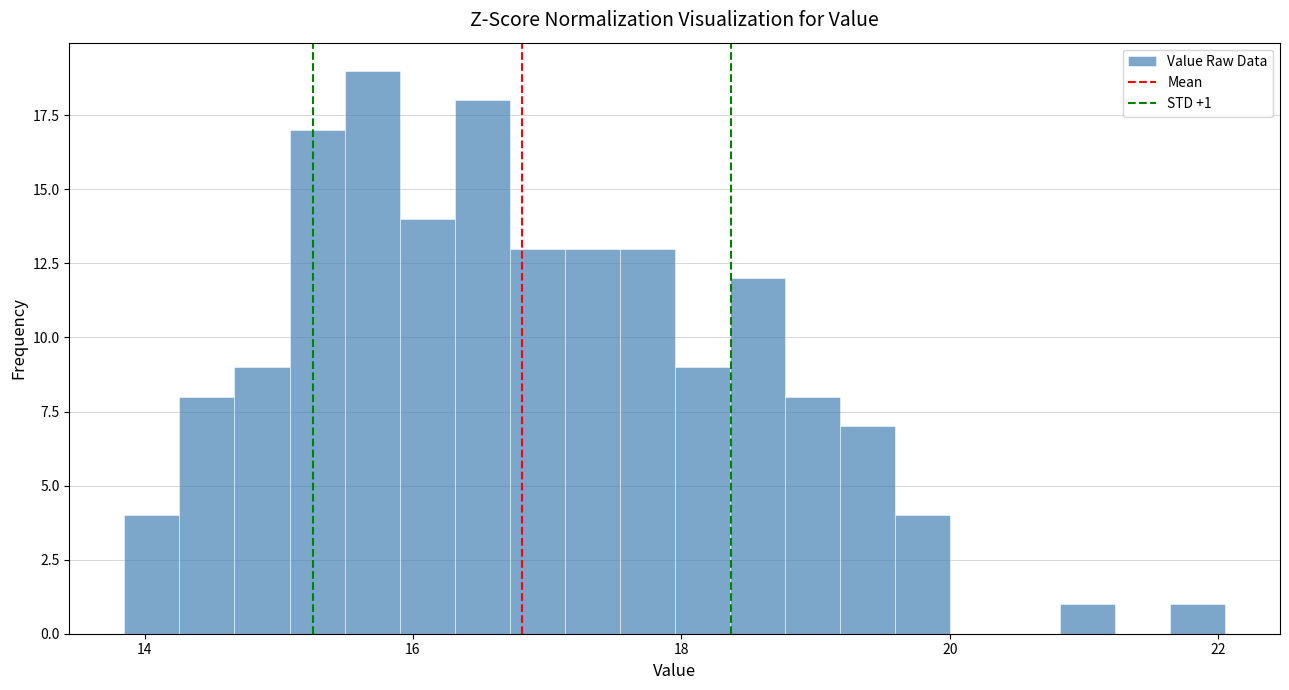

Read against the x-axis, roughly where is the centre of the tallest bar?

15.6